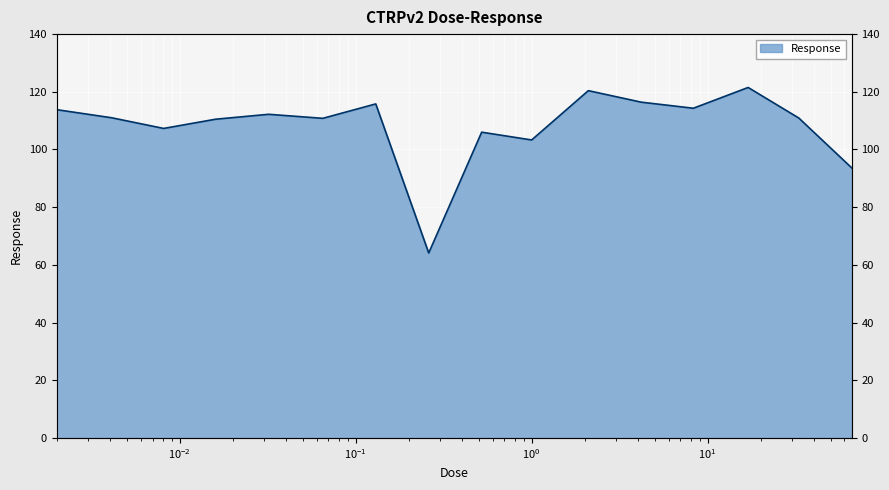

What is the label of the 4th point from the right?

8.3